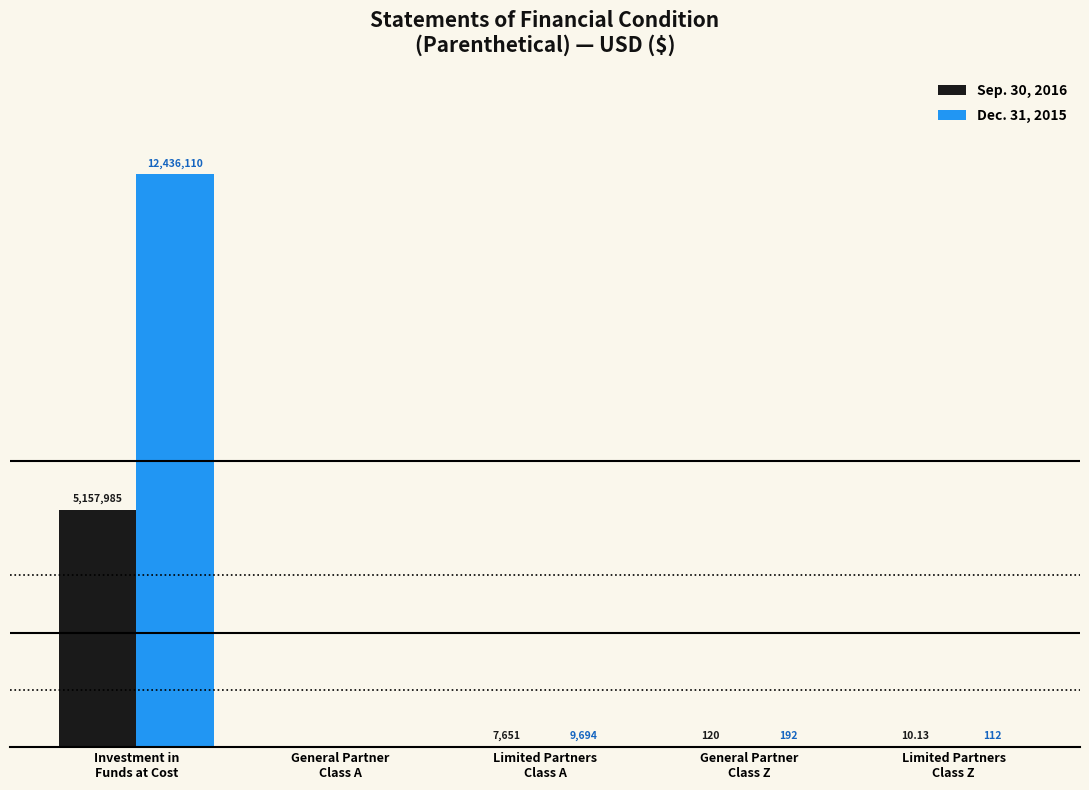

What are all the series names shown in the legend?

Sep. 30, 2016, Dec. 31, 2015